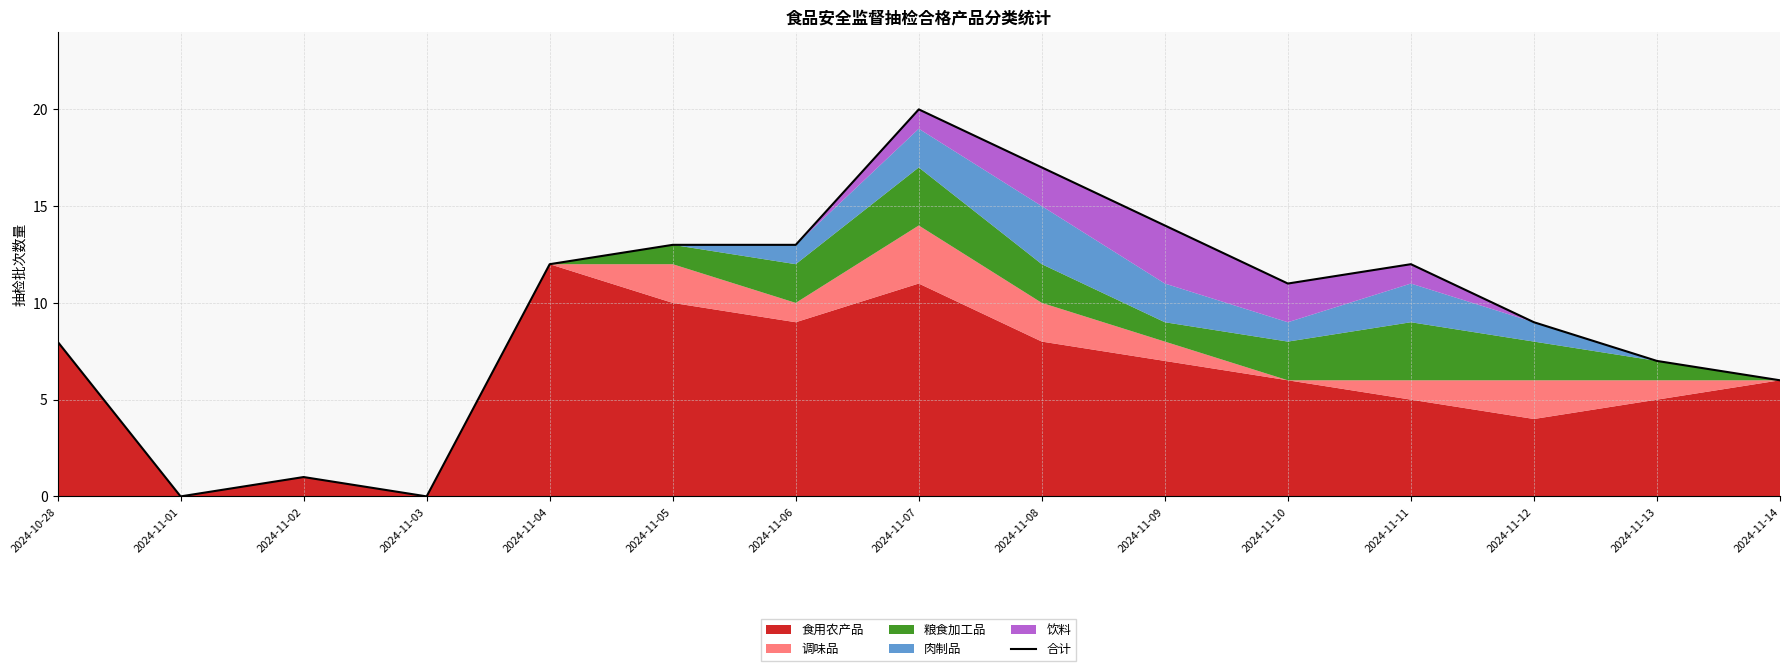

The chart shows a value of 1 at 2024-11-02. True or false?

True